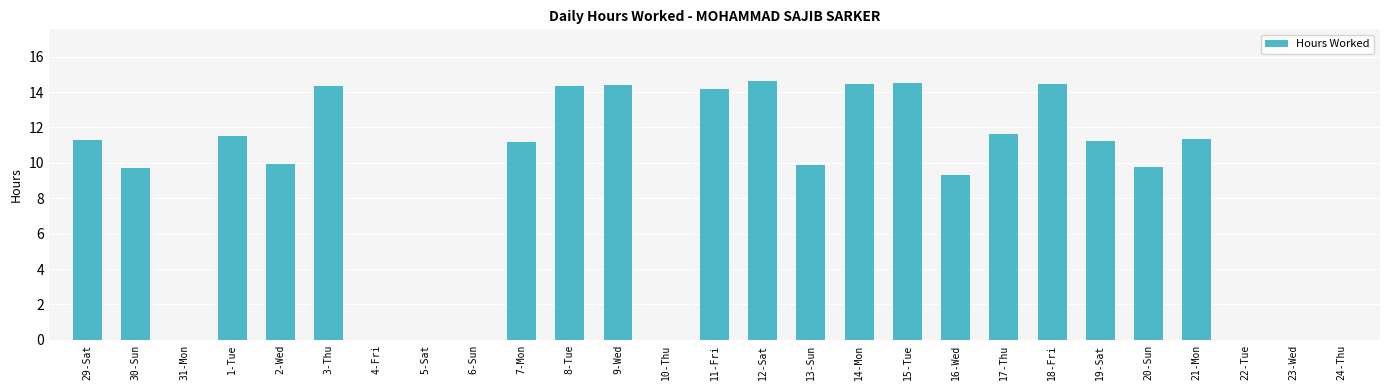

How many data points are above 11?

14